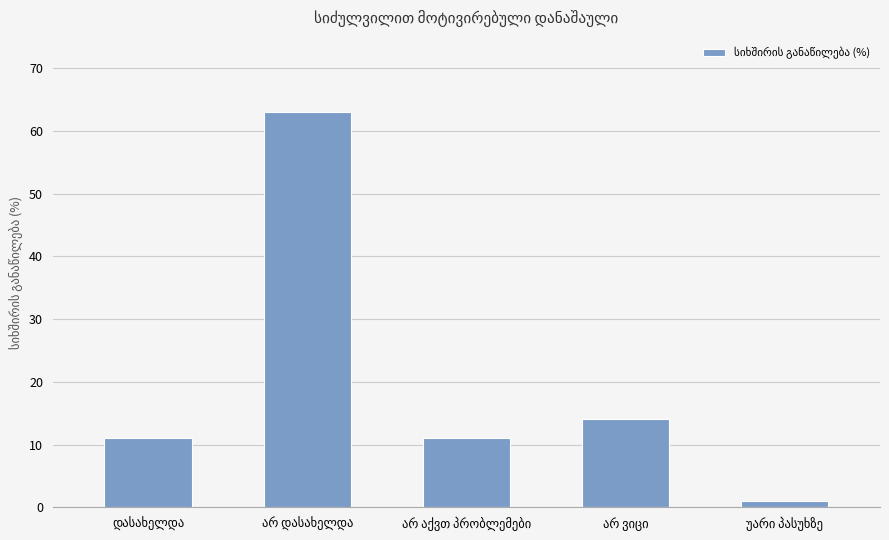

What is the value of the 2nd bar from the left?

63